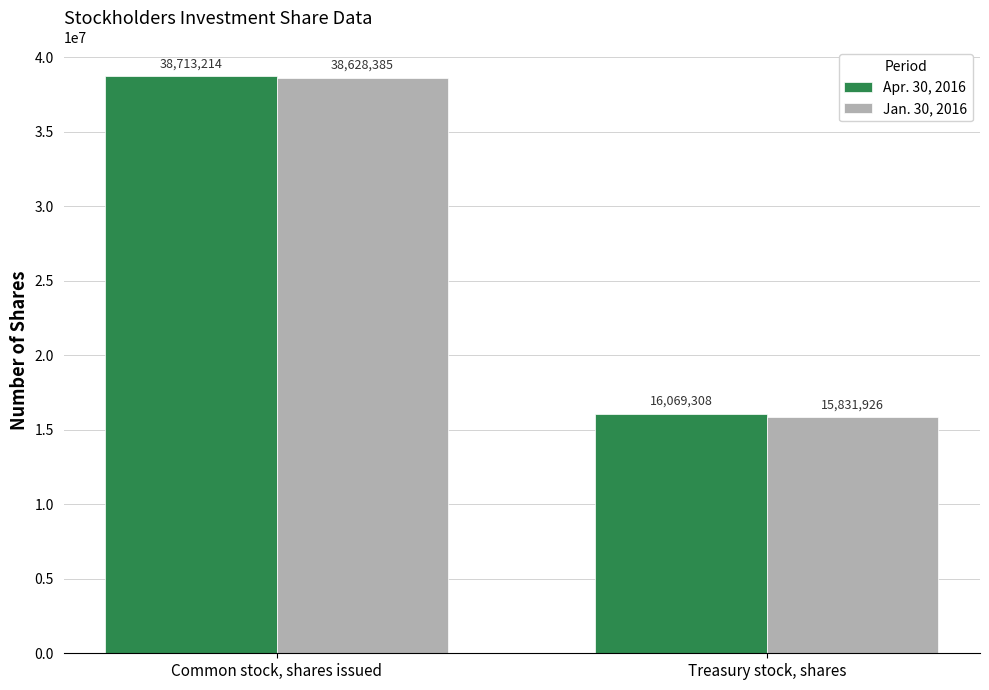

Between Common stock, shares issued and Treasury stock, shares, which series saw the biggest shift?

Jan. 30, 2016